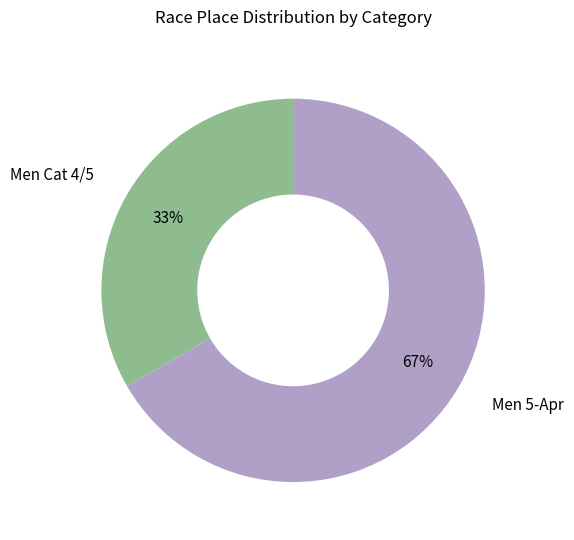

To the nearest percent, what is the average slice percentage?

50%